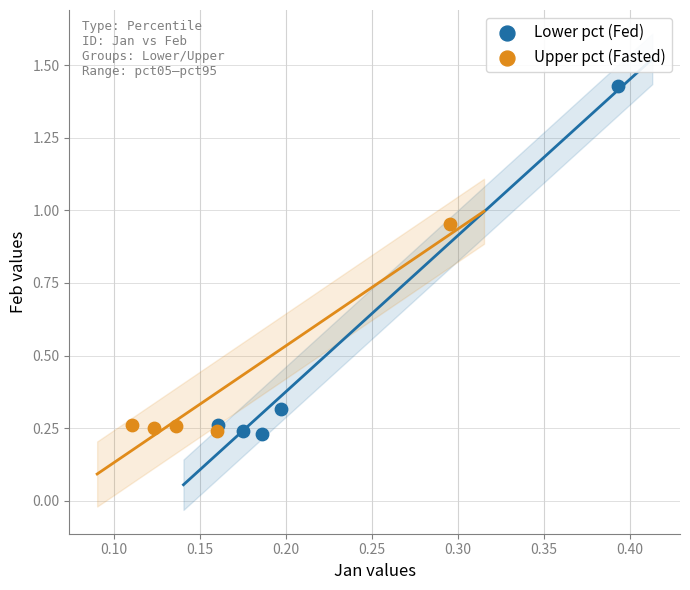

Which series has the largest Y range (max minus min)?

Lower pct (Fed)